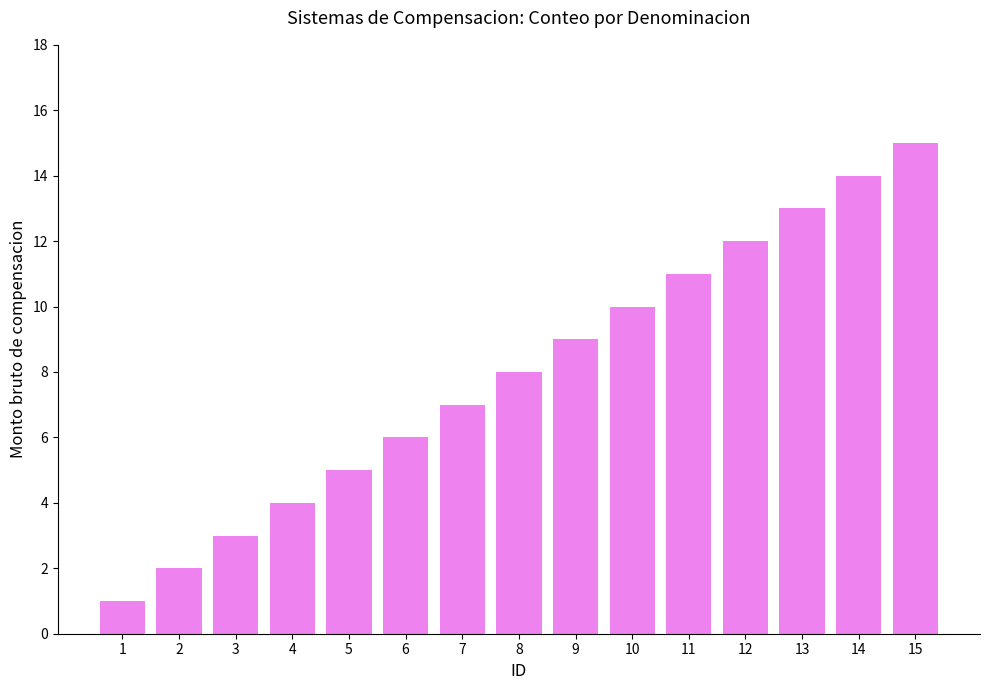

Approximately how many times larger is the value at 1 compared to 2?

0.5